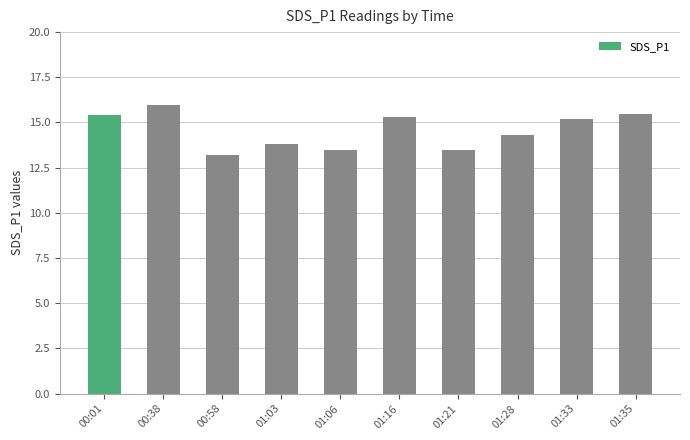

What is the smallest value displayed?

13.2